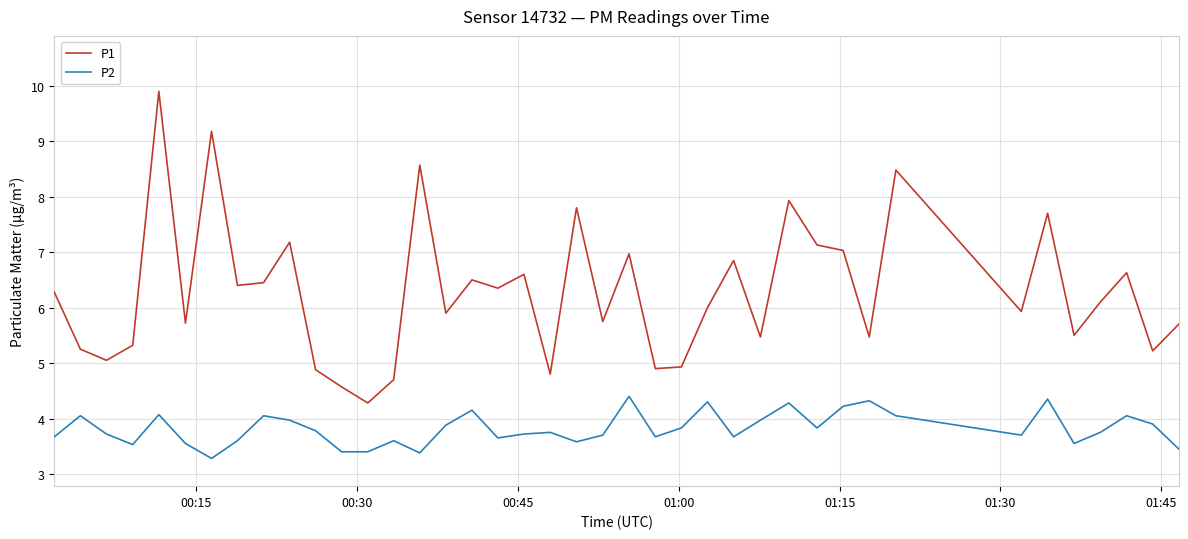

What is the maximum value for P2?

4.4